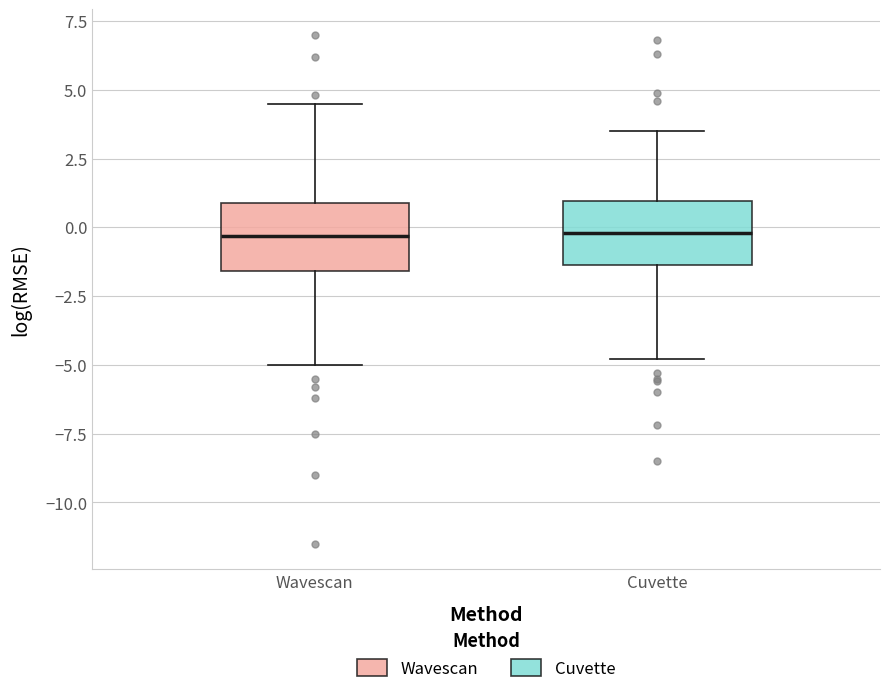

Reading left to right, transcribe this box plot: for each box, give where its median line is, the range the box spans, and where its two whiskers end, as read against the y-axis. The values are not printed on the chart, so give them approximately, as read against the axis.

Wavescan: median -0.5, box -1.5 to 1.0, whiskers -5.0 to 4.5
Cuvette: median 0.0, box -1.5 to 1.0, whiskers -5.0 to 3.5